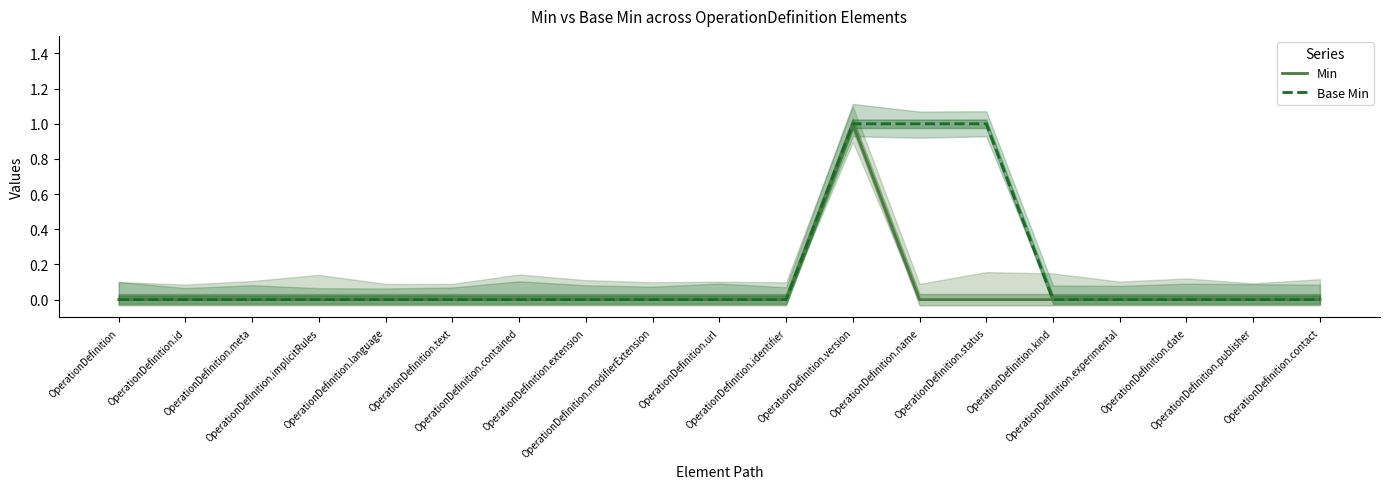

Which series has the largest range (max minus min)?

Min